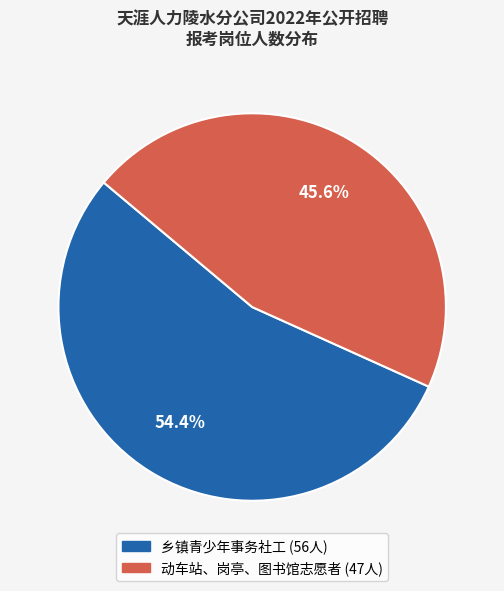

The 乡镇青少年事务社工 slice represents 54% of the pie. True or false?

True